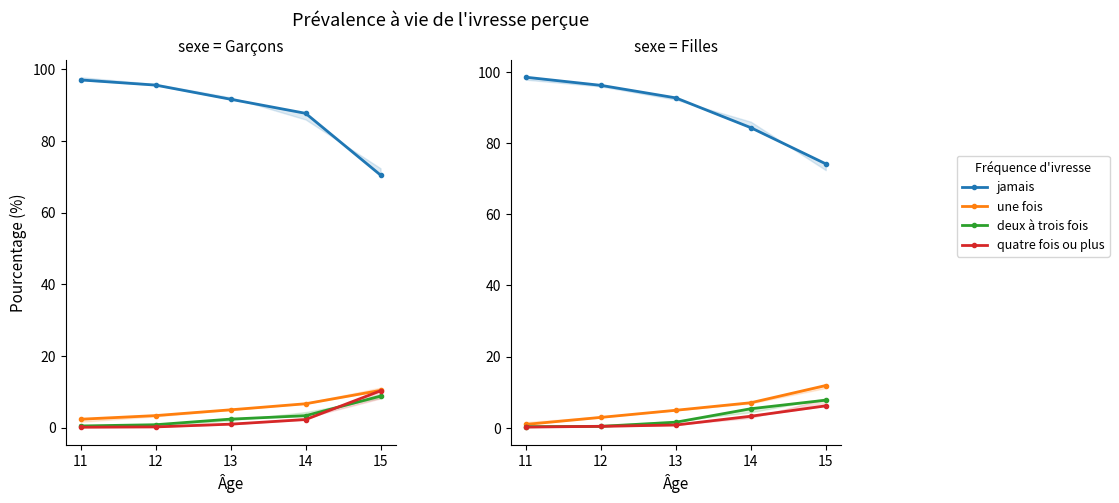

How many distinct data groups are displayed?

4